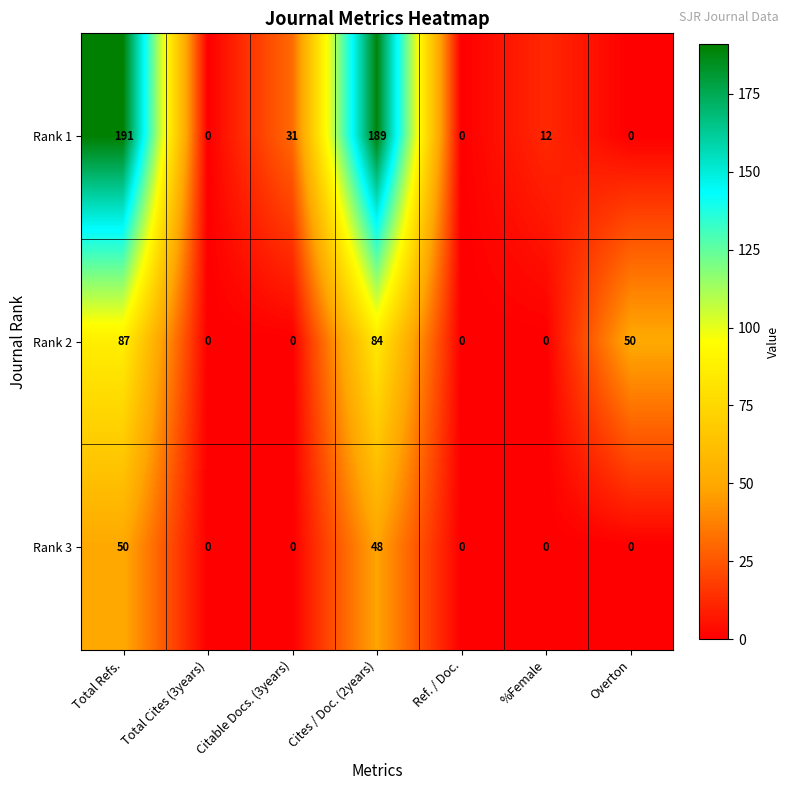

What is the difference between the maximum and minimum values in the Rank 1 series?

191